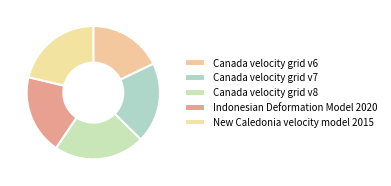

To the nearest percent, what is the average slice percentage?

20%